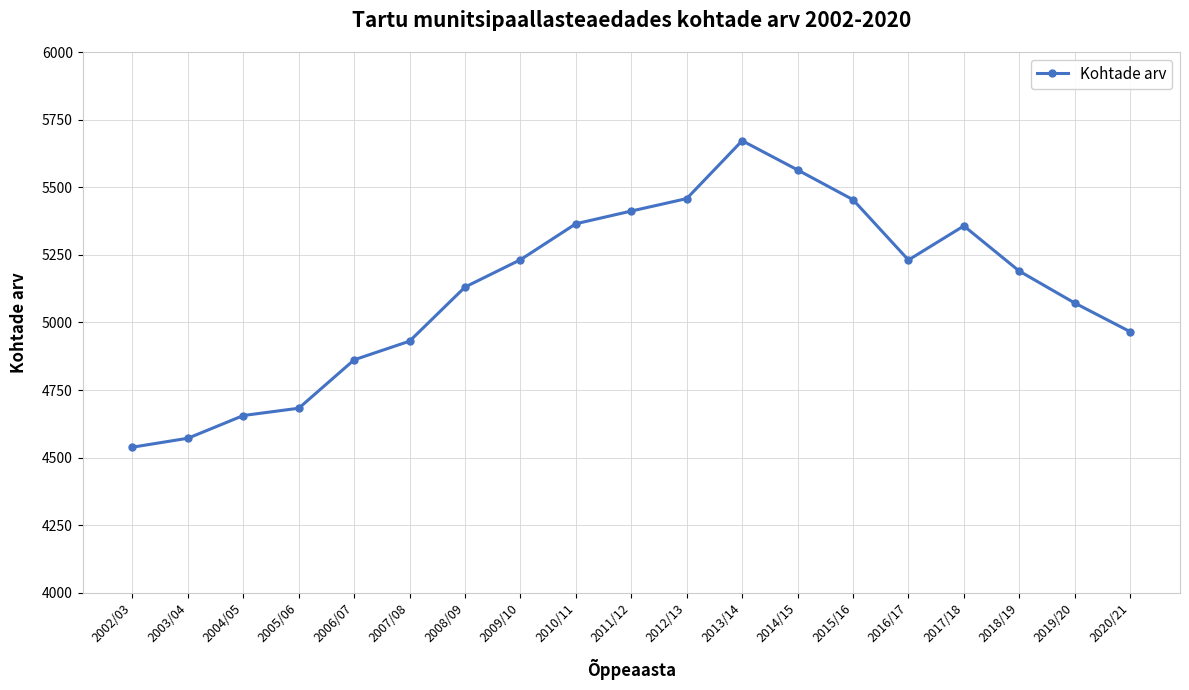

How many interior local peaks (higher than both neighbors) does the data have?

2